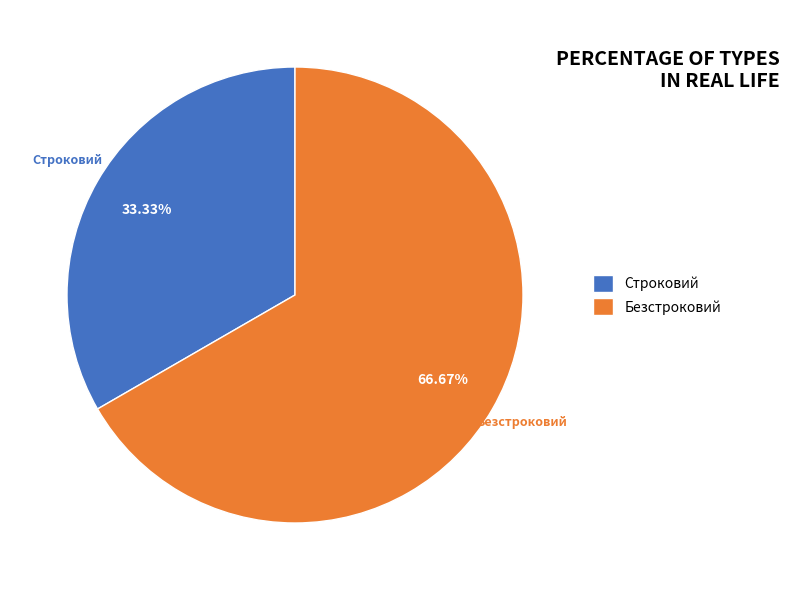

Rank the categories by value from highest to lowest.

Безстроковий, Строковий